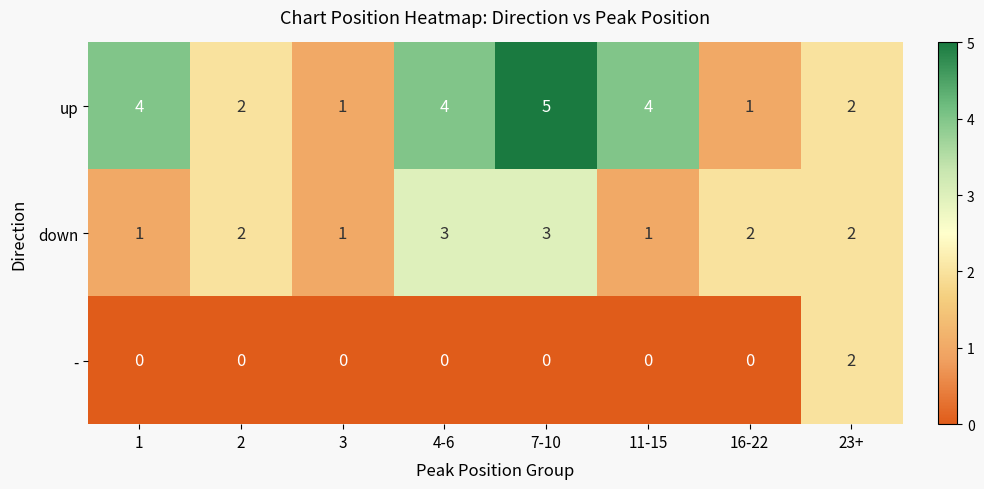

List the series in order of their overall mean, highest first.

up, down, -